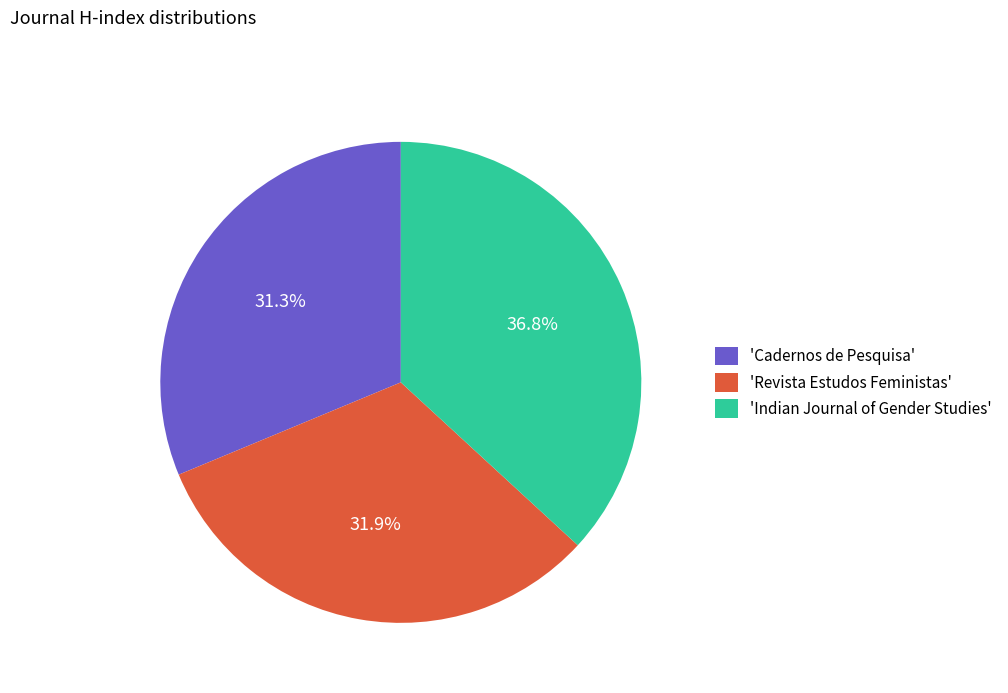

Approximately how many times larger is the value at 'Indian Journal of Gender Studies' compared to 'Cadernos de Pesquisa'?

1.2